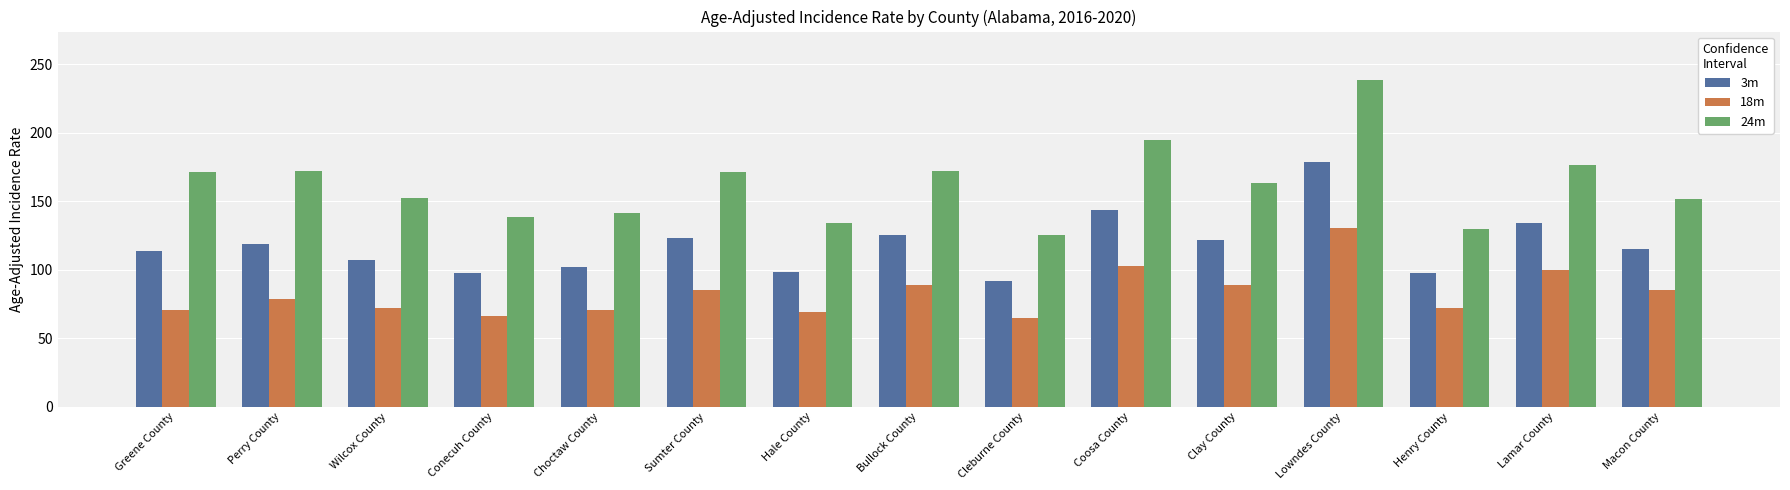

Which series changed the most between Perry County and Cleburne County?

24m